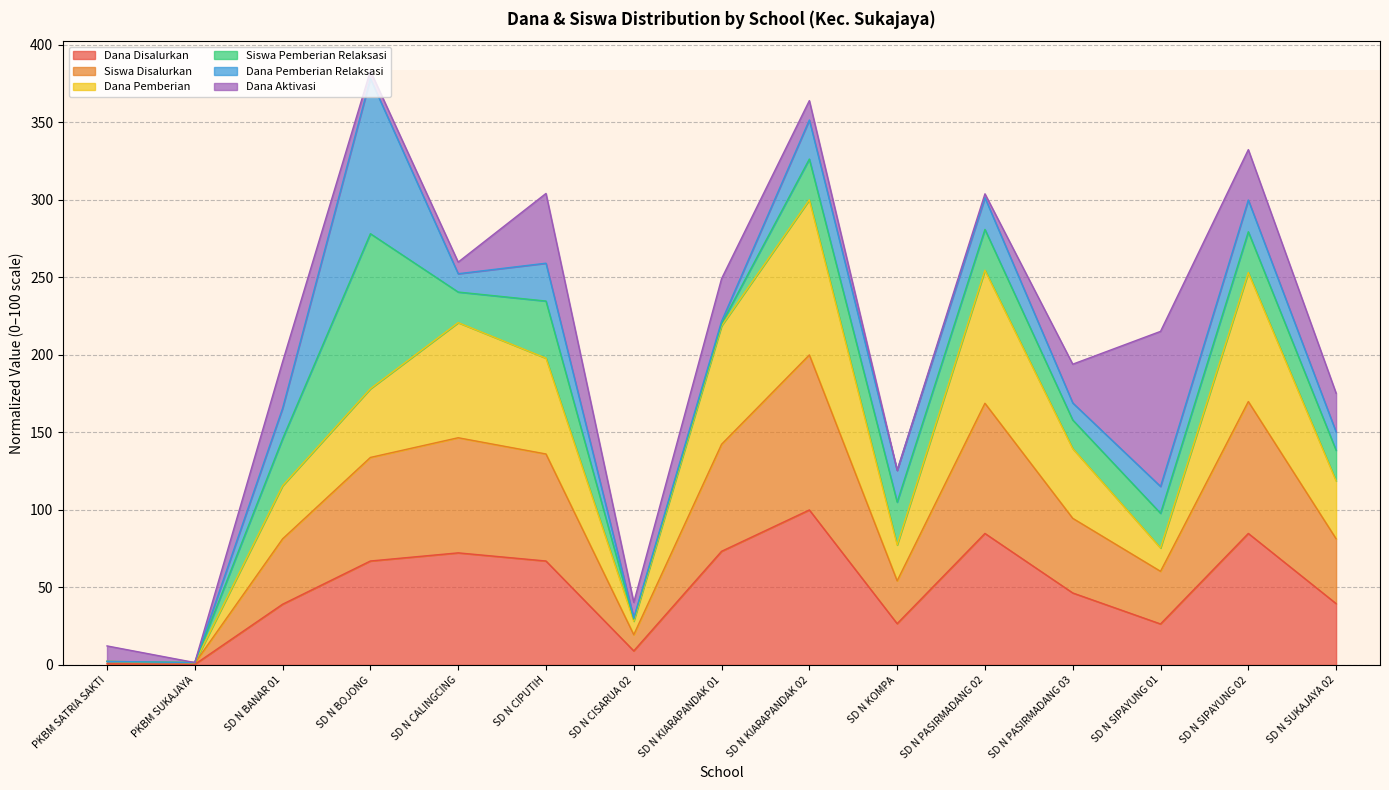

Which category has the highest value in the Dana Disalurkan series?

SD N KIARAPANDAK 02